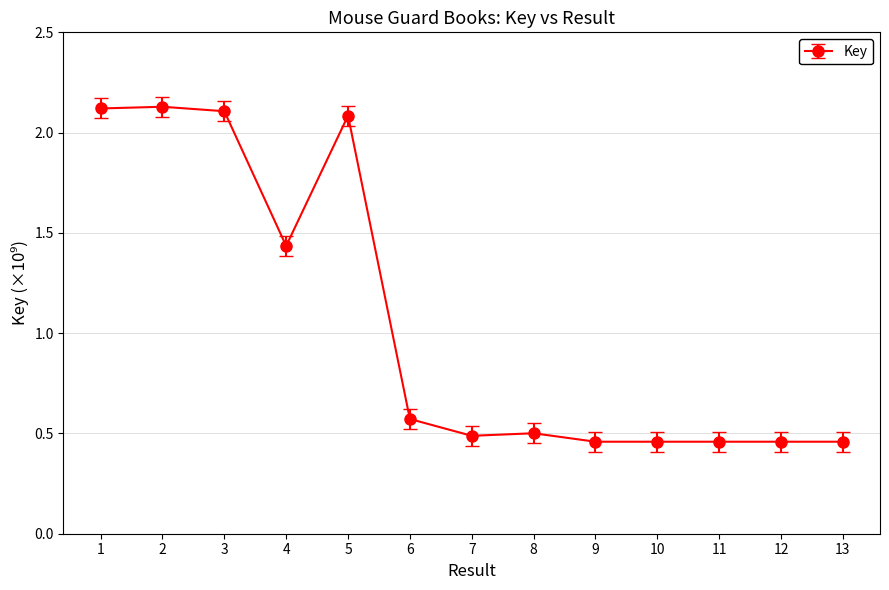

True or false: the data has more than 1 interior local peaks.

True